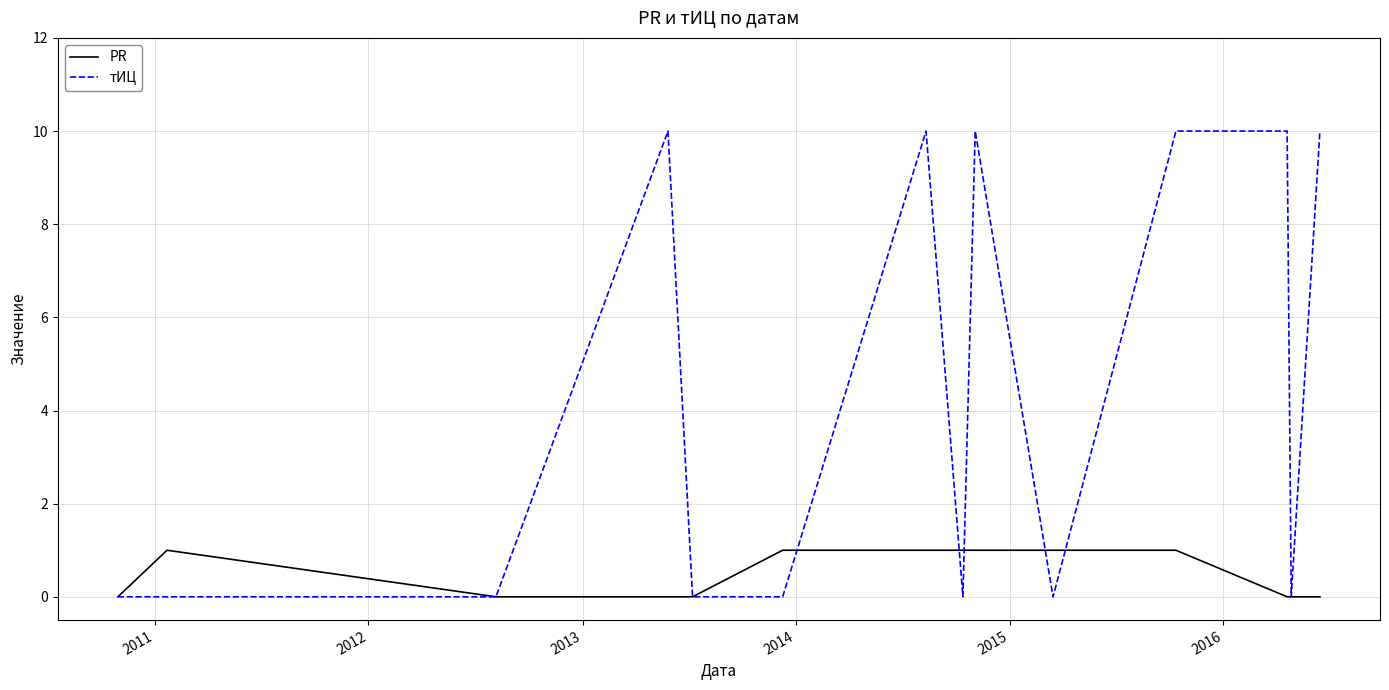

How many lines are shown in the chart?

2